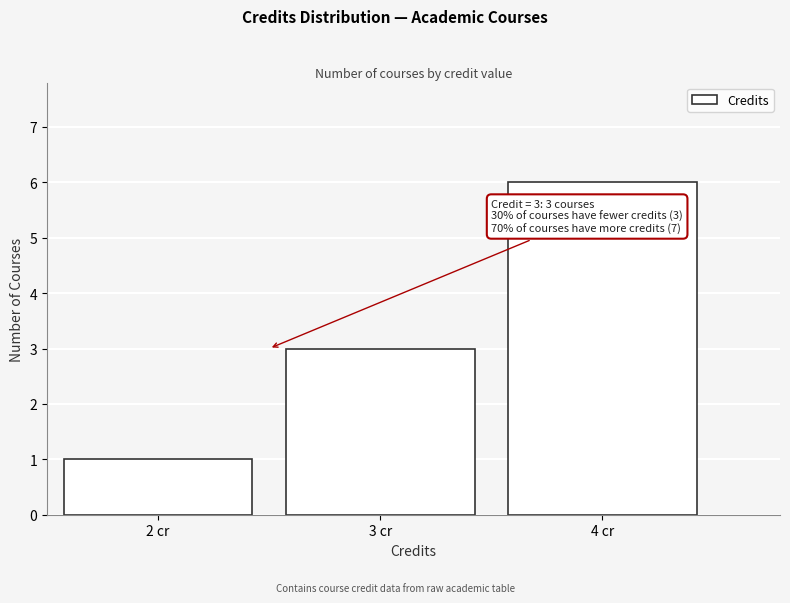

Over which range of the x-axis is the bar tallest?

3.5 to 4.5